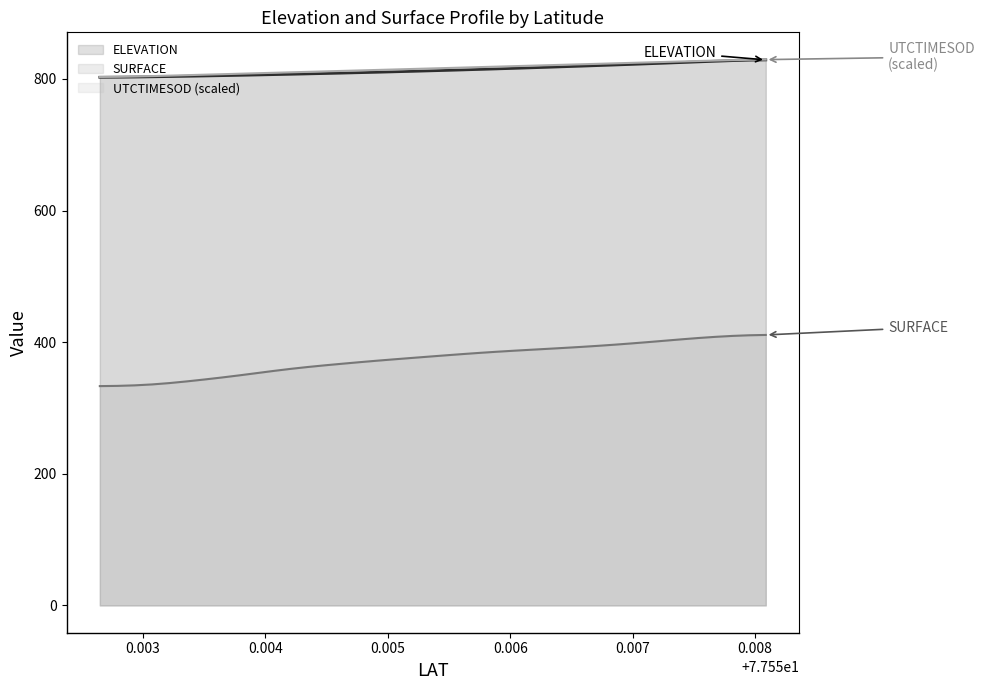

True or false: SURFACE has more than 2 points higher than both neighbors.

False